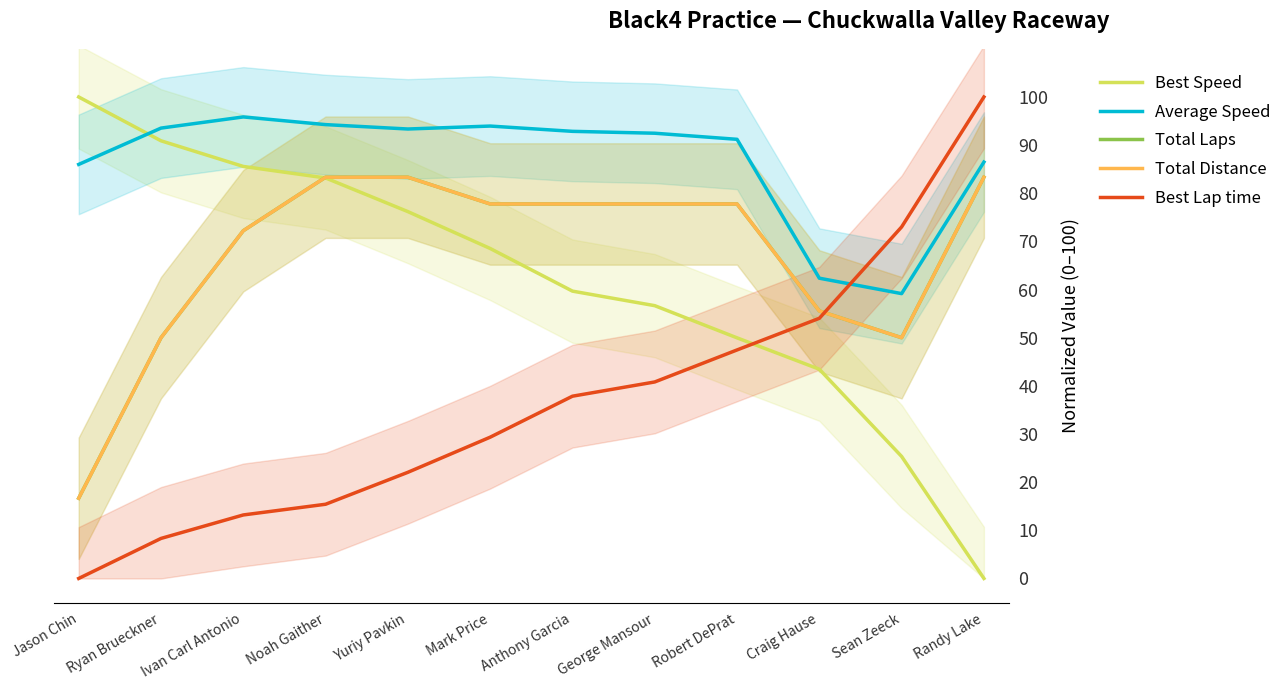

True or false: Average Speed and Total Laps intersect in this chart.

False